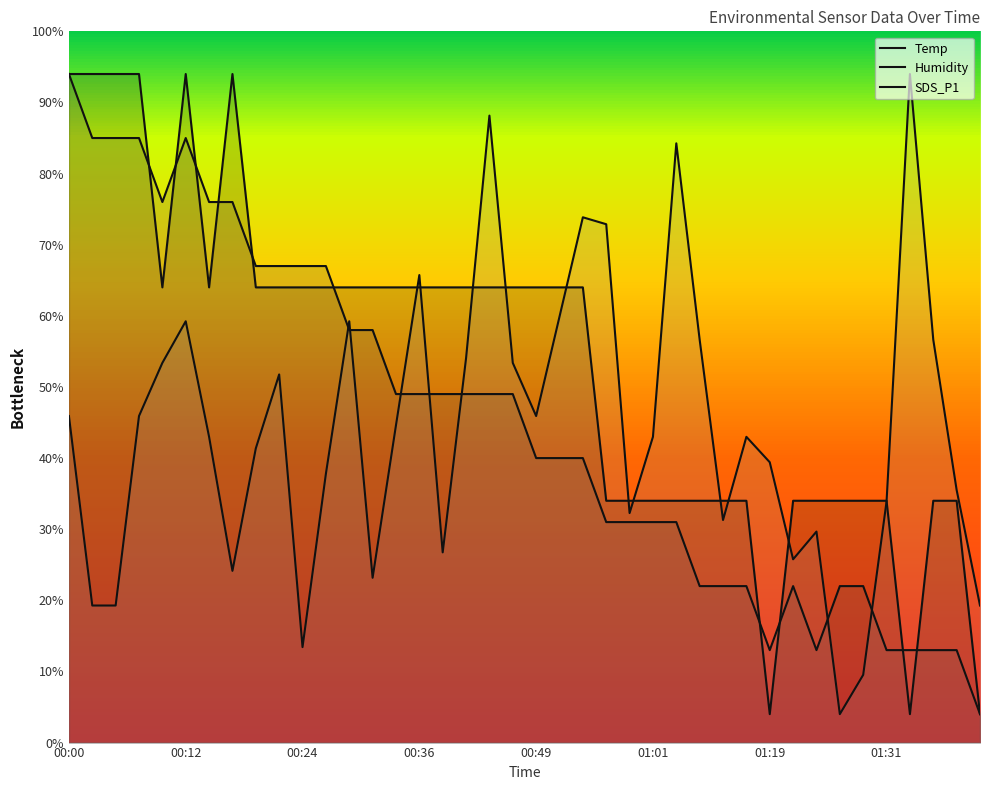

At which label is SDS_P1 closest to 24?

00:00